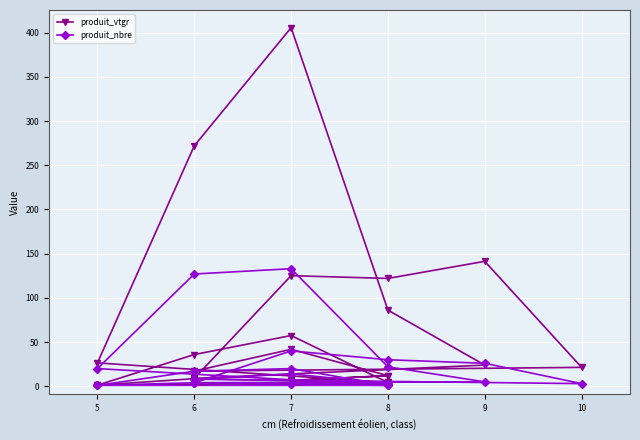

Reading left to right, what are all the values shown in this chart?

produit_vtgr: 1.2	8.6	6.2	4.3	1.2	35.9	57.4	4.3	26.4	272.0	405.7	86.1	24.0	8.9	125.1	122.0	141.3	21.4	17.2	41.8	12.0	6.5	12.0
produit_nbre: 1.0	4.0	2.0	1.0	1.0	17.0	20.0	1.0	20.0	127.0	133.0	22.0	5.0	4.0	40.0	30.0	26.0	3.0	8.0	14.0	3.0	2.0	3.0